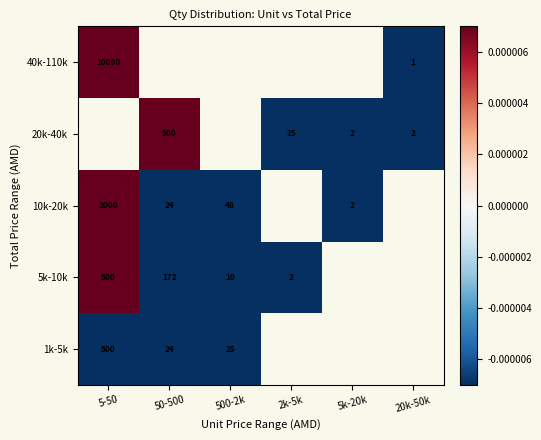

Is the value of 40k-110k at 5-50 greater than the value of 10k-20k at 50-500?

Yes